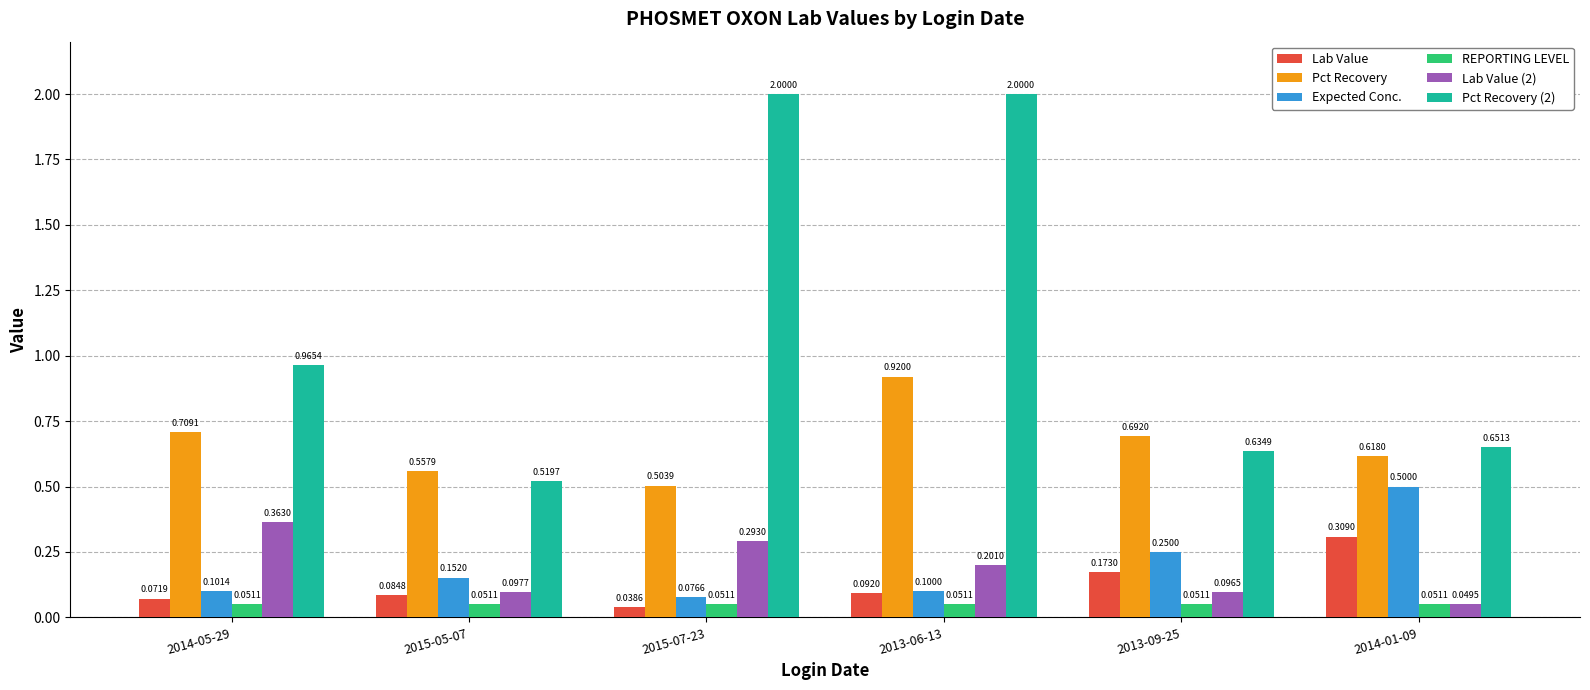

Count the Lab Value (2) values in the range 0 to 1.

6